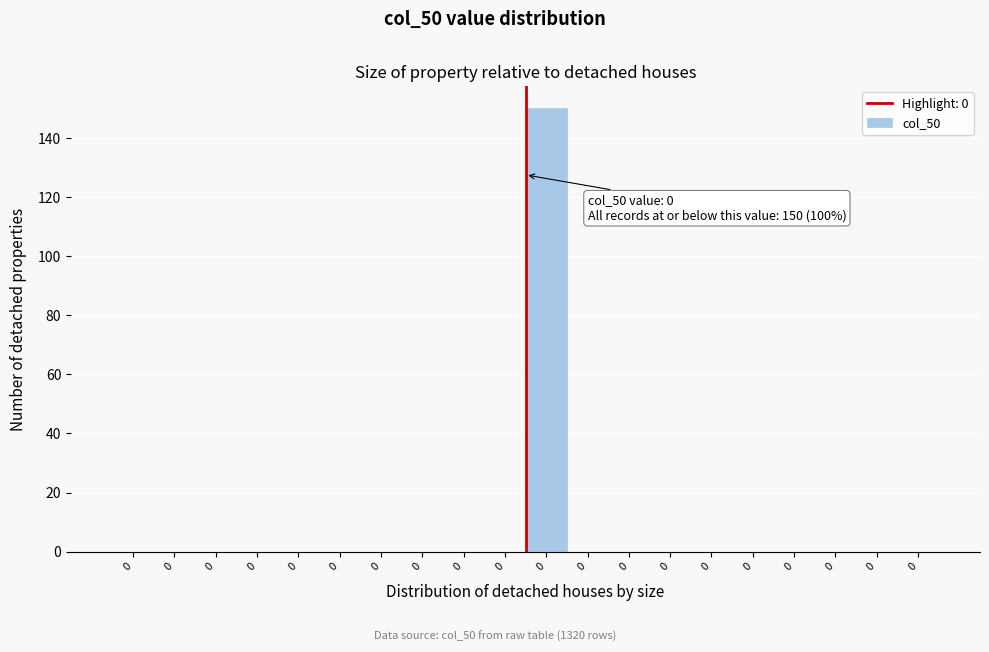

How many data points does each series have?

20